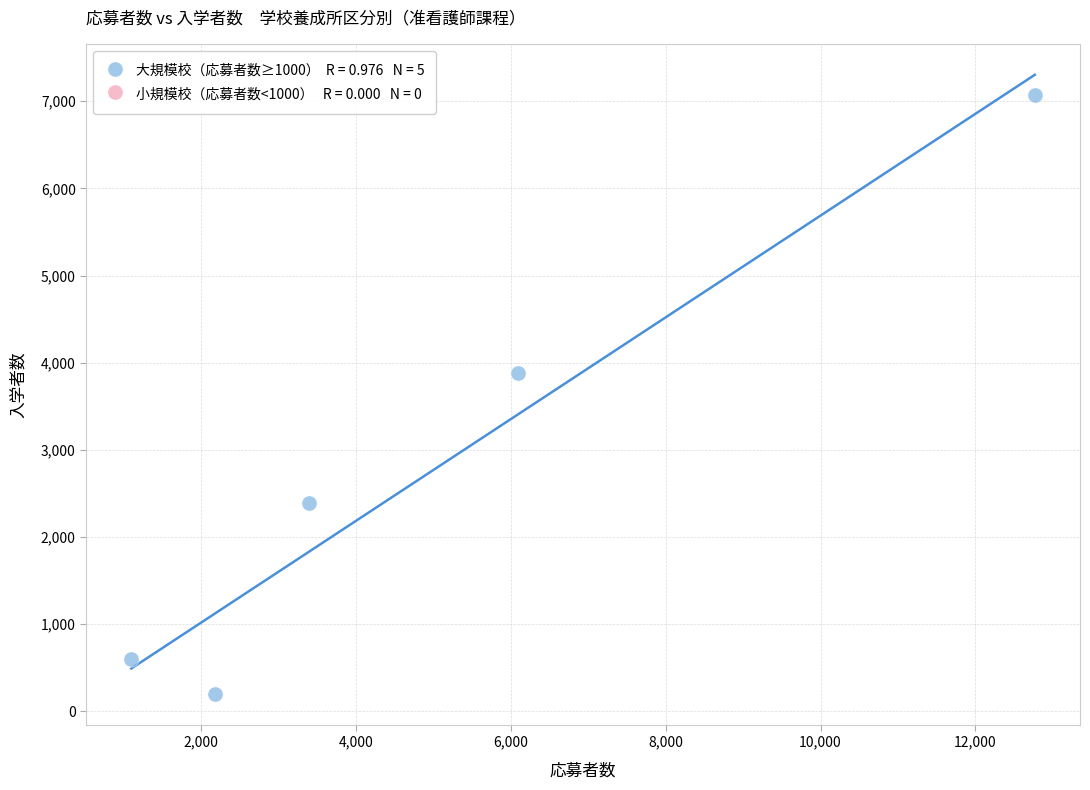

What is the range of Y values (max minus min)?

6872